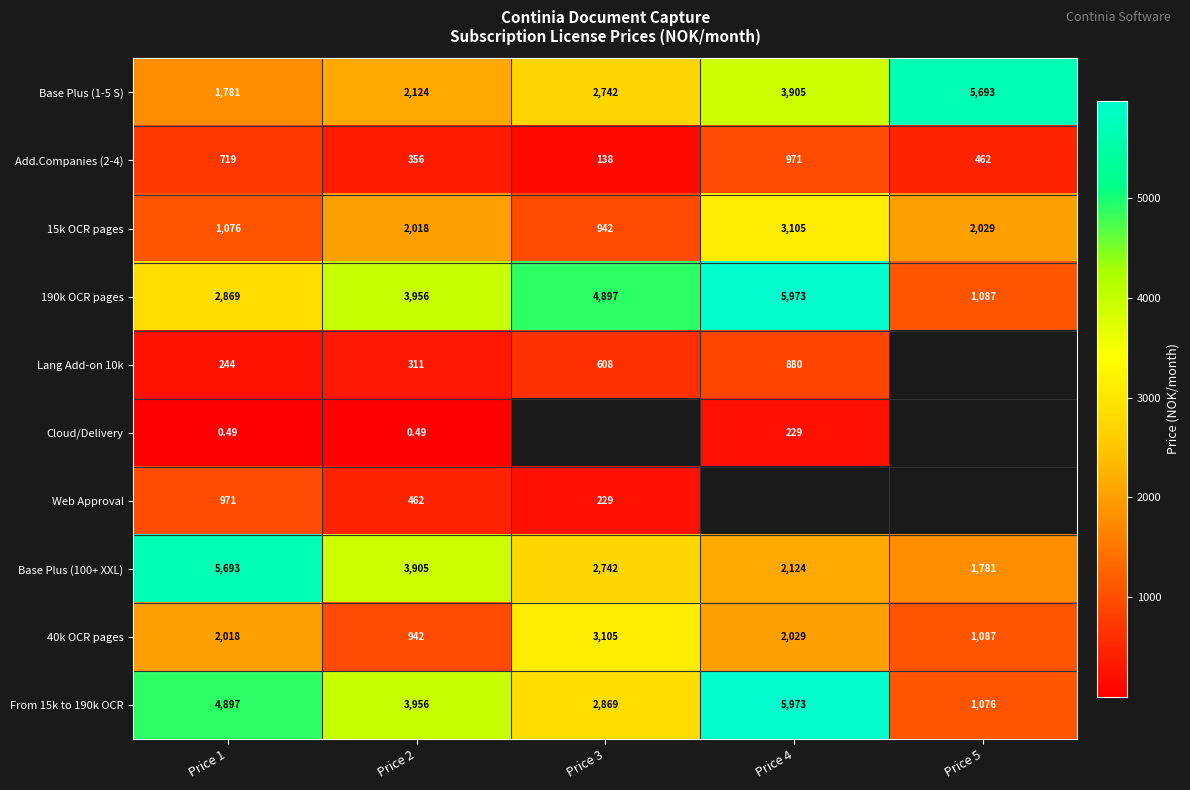

Is the value of Base Plus (100+ XXL) at Price 4 greater than the value of 15k OCR pages at Price 4?

No